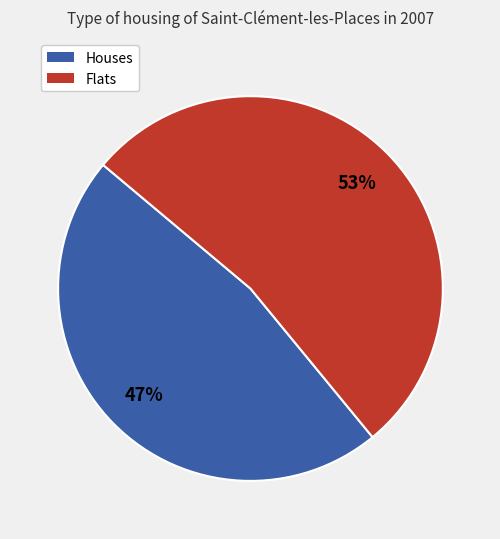

Combined, do Flats and Houses account for over 50%?

Yes